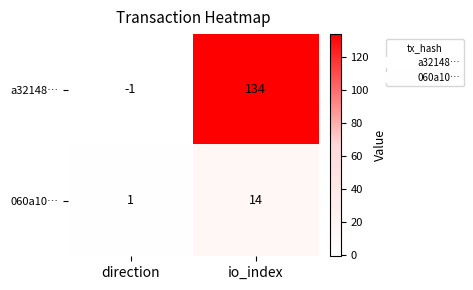

The 060a10… series shows 14 at io_index. True or false?

True